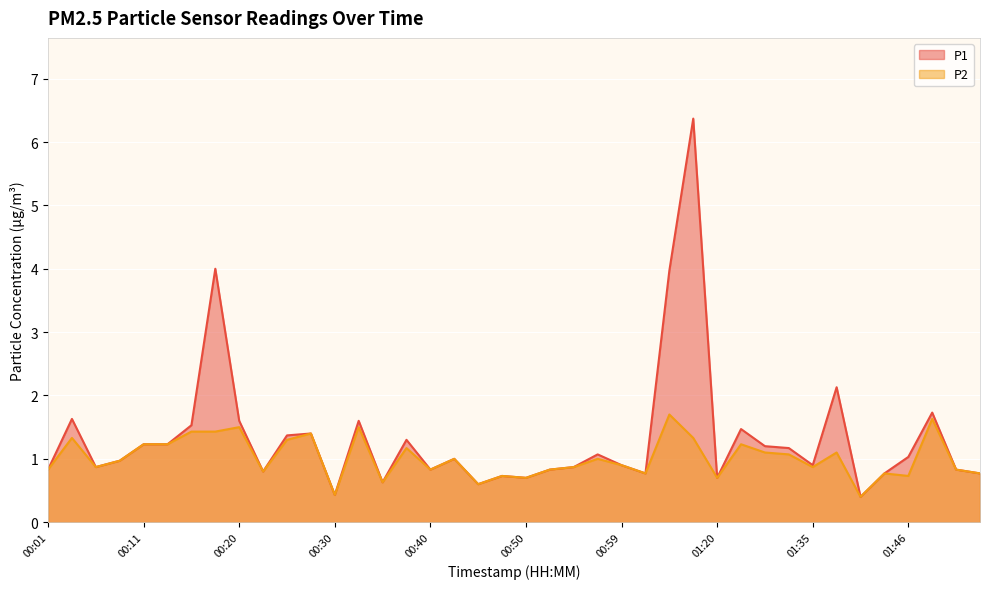

What is the sum of the P1 values at 01:46 and 00:20?

2.6